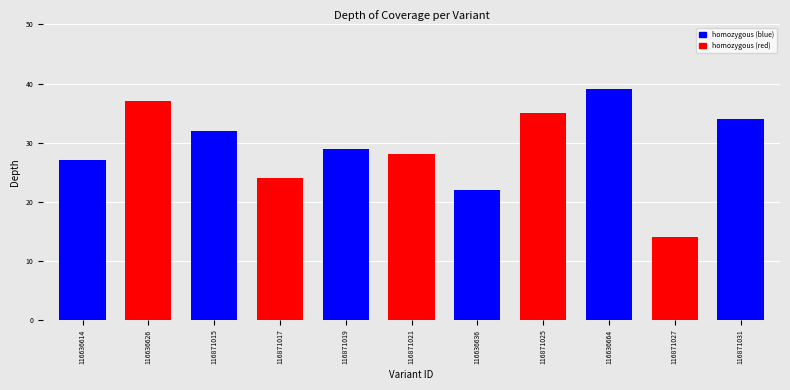

Reading right to left, transcribe all the data shown in this chart.

34	14	39	35	22	28	29	24	32	37	27